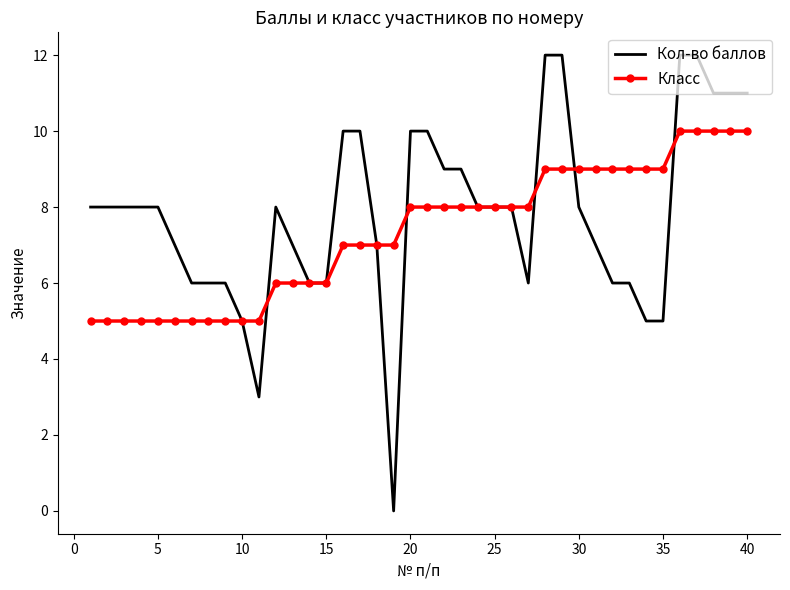

Which series has the widest spread of values?

Кол-во баллов